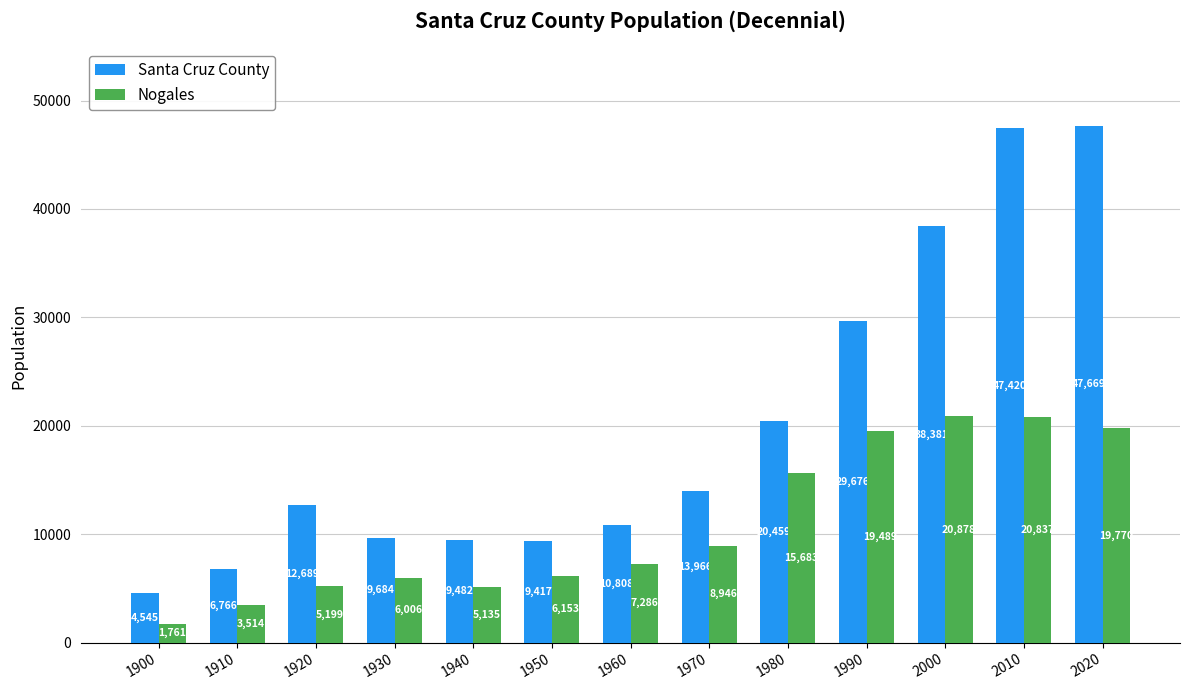

Which series has the widest spread of values?

Santa Cruz County